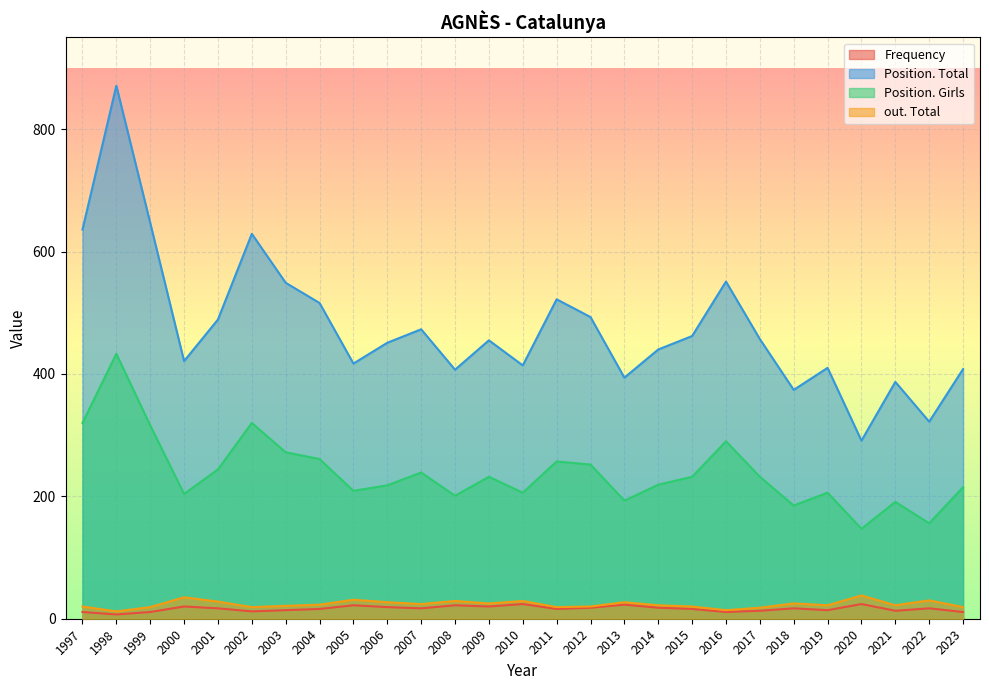

What is the value of the Frequency point at the 13th from the left?

20